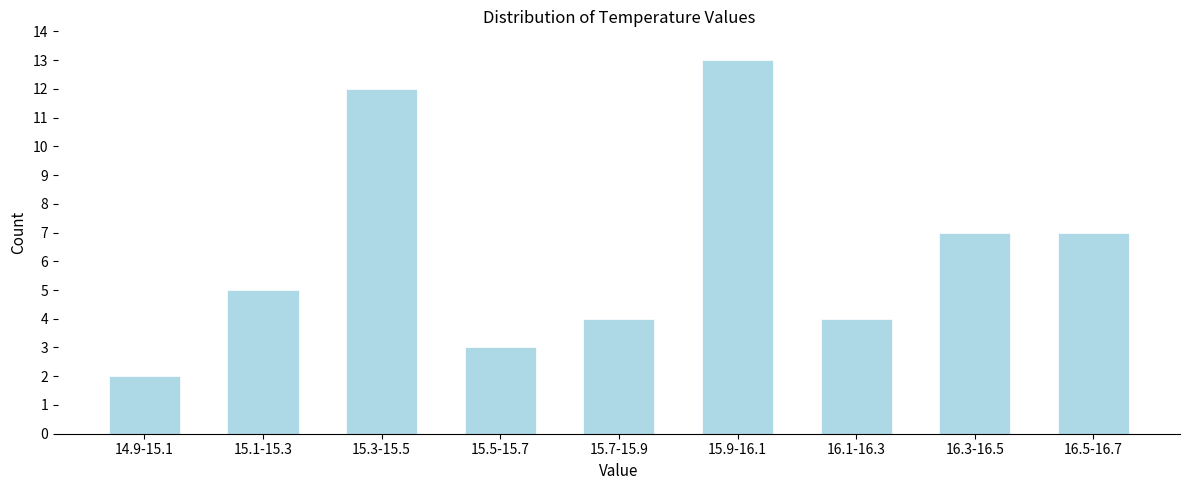

Reading left to right, list all the values displayed in this chart.

2	5	12	3	4	13	4	7	7